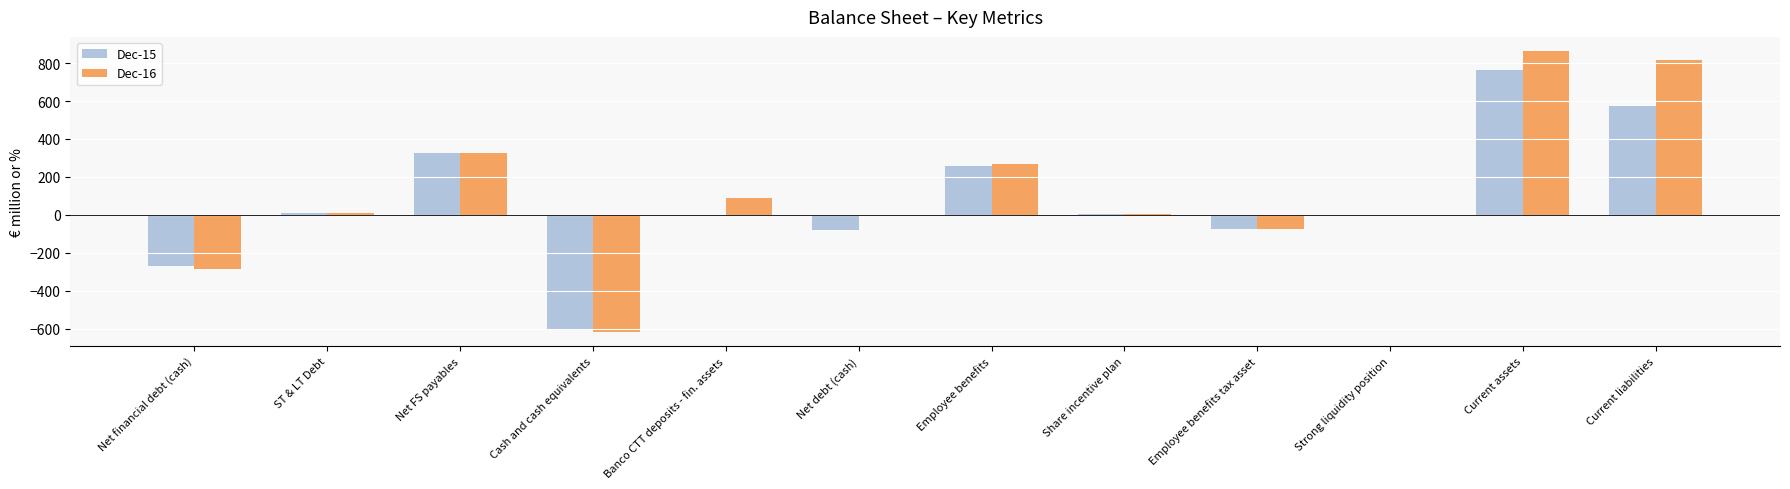

What is the difference between the Dec-16 values at Current assets and Net financial debt (cash)?

1149.6